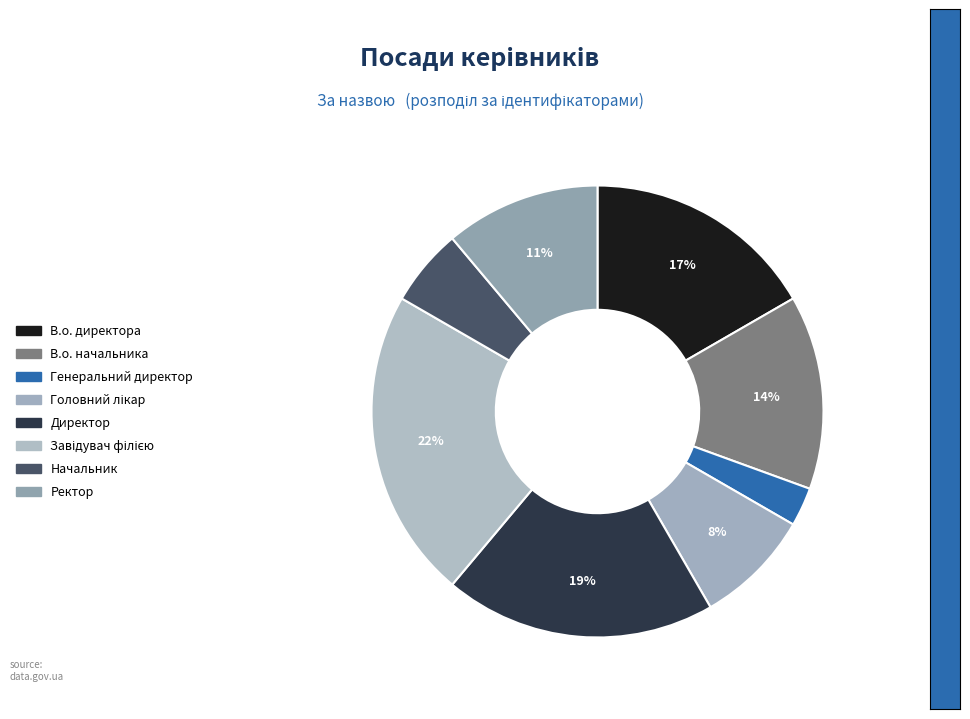

Count the number of slices in the pie.

8